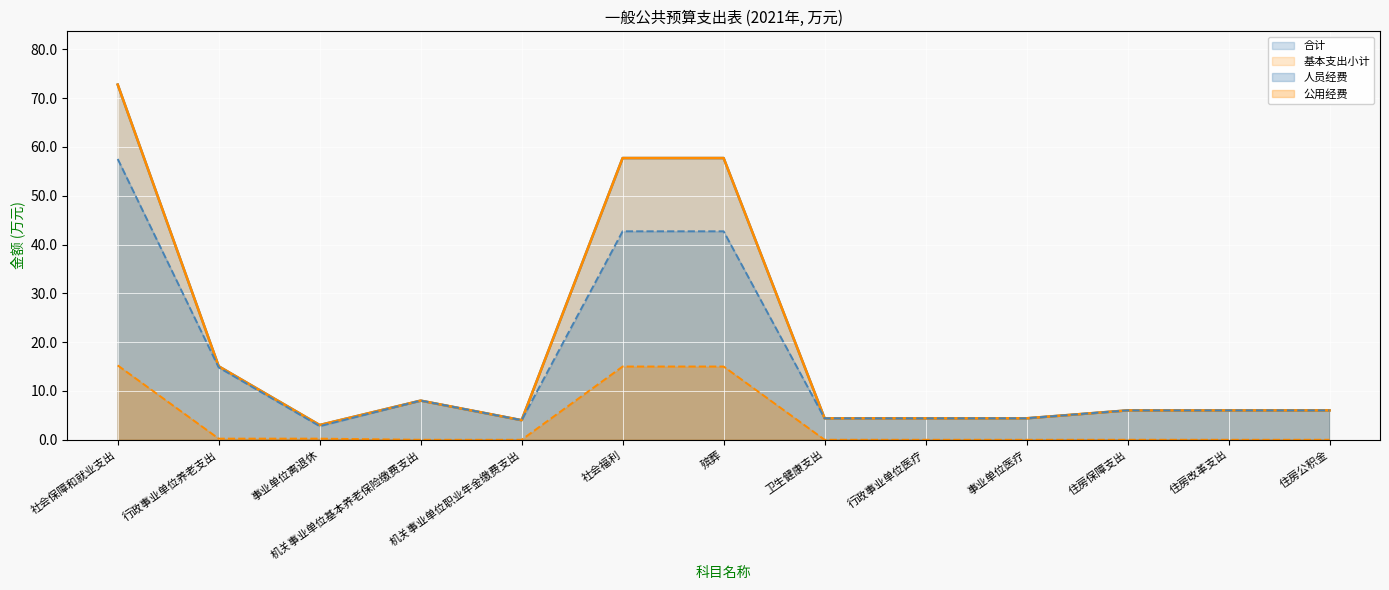

How many interior local peaks does the 人员经费 series have?

1